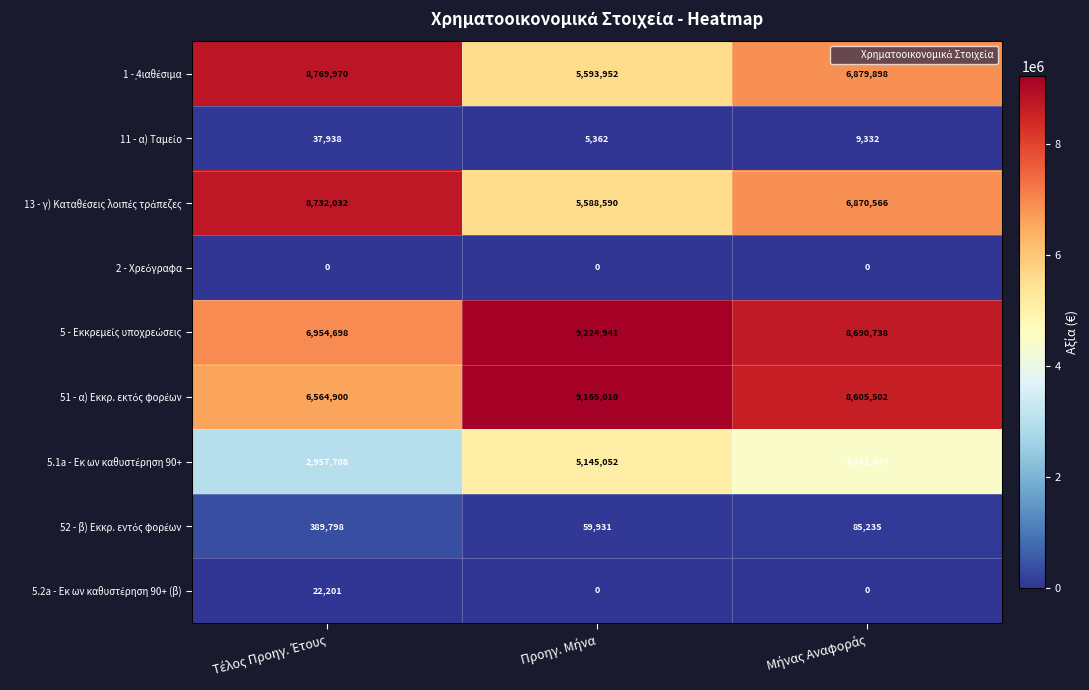

What is the maximum value shown in the chart?

9224941